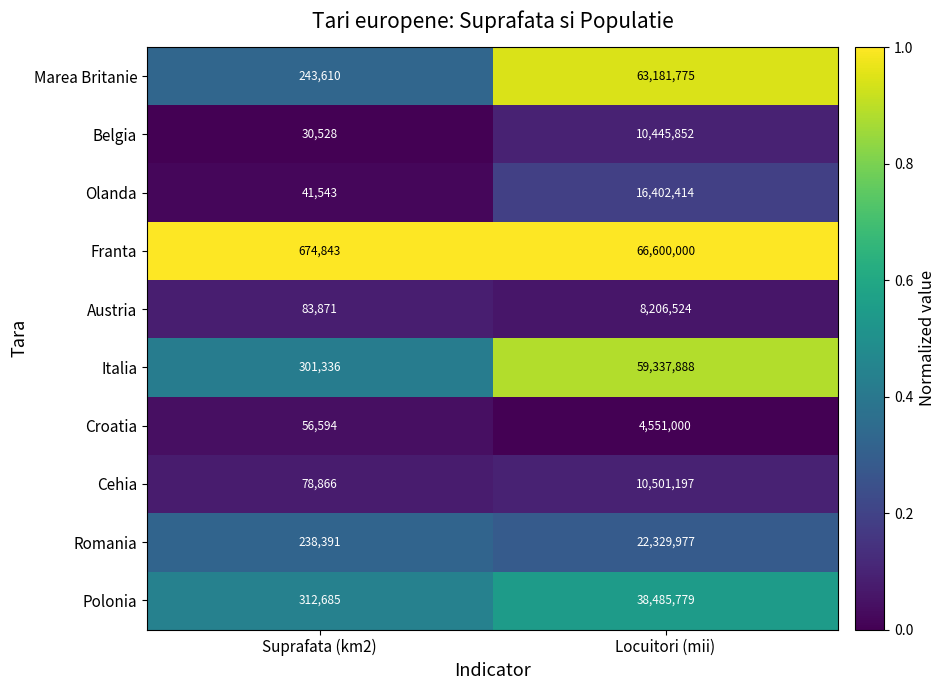

Which series changed the most between Suprafata (km2) and Locuitori (mii)?

Franta